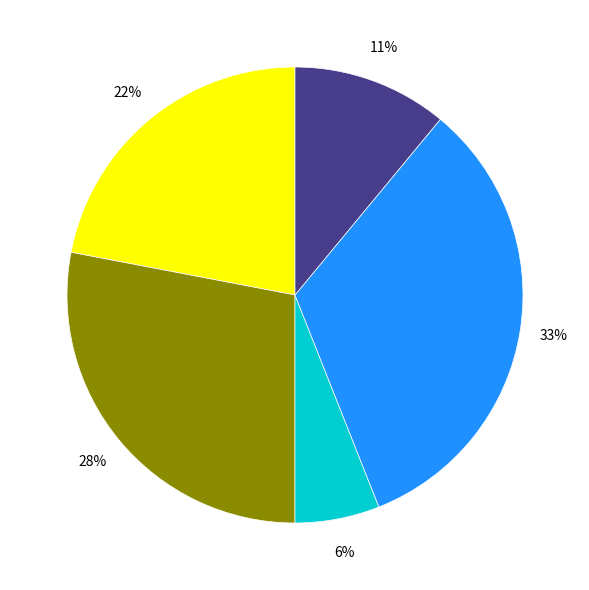

To the nearest percent, what is the average slice percentage?

20%